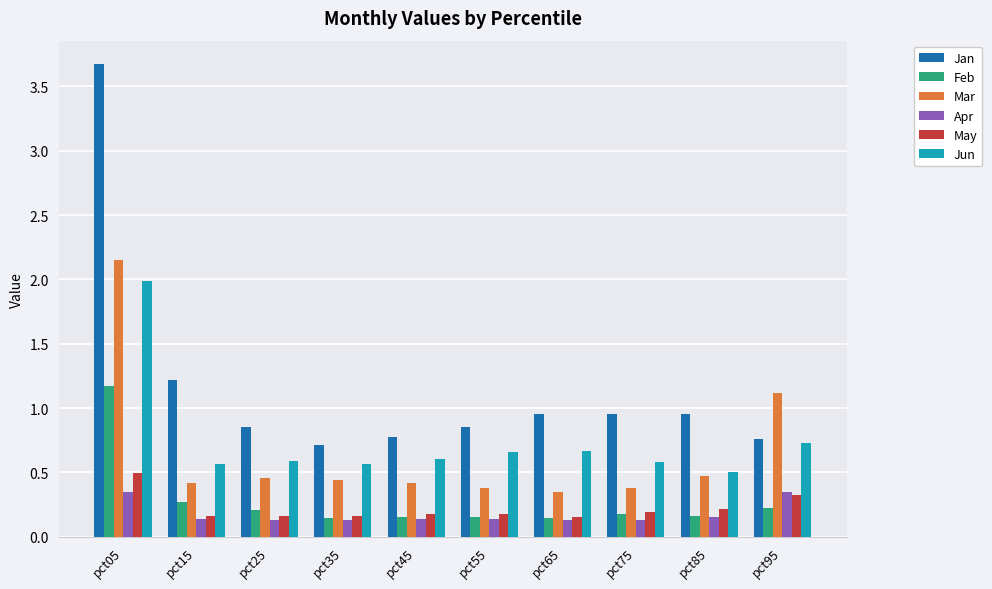

Are the bars horizontal?

No